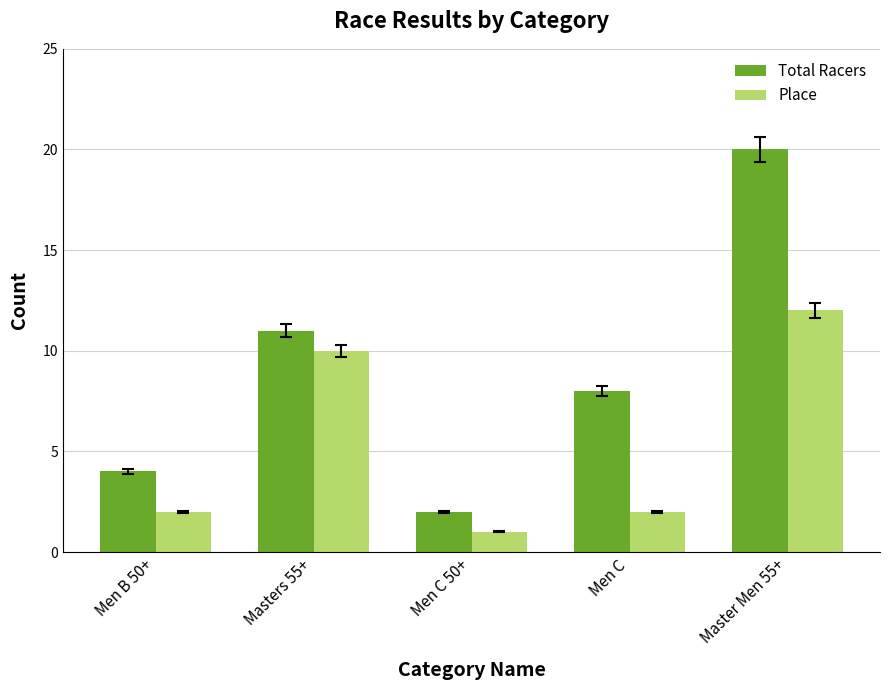

What is the difference between the highest and lowest values at Men B 50+?

2